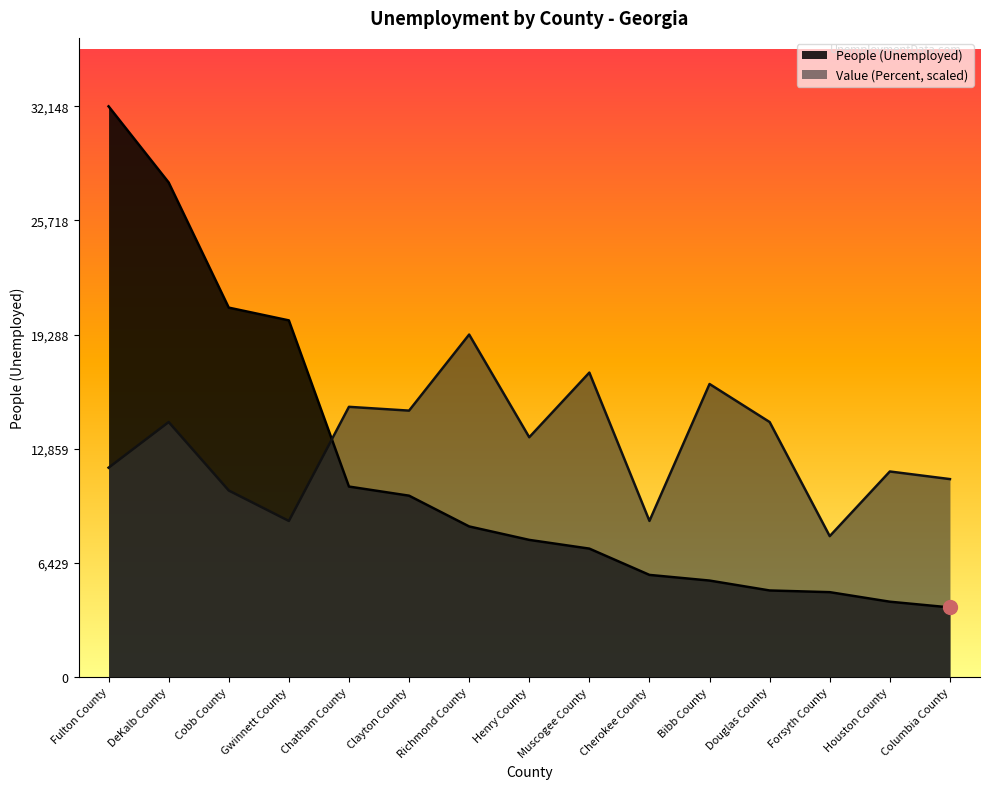

True or false: Value (Percent) and People (Unemployed) intersect in this chart.

True